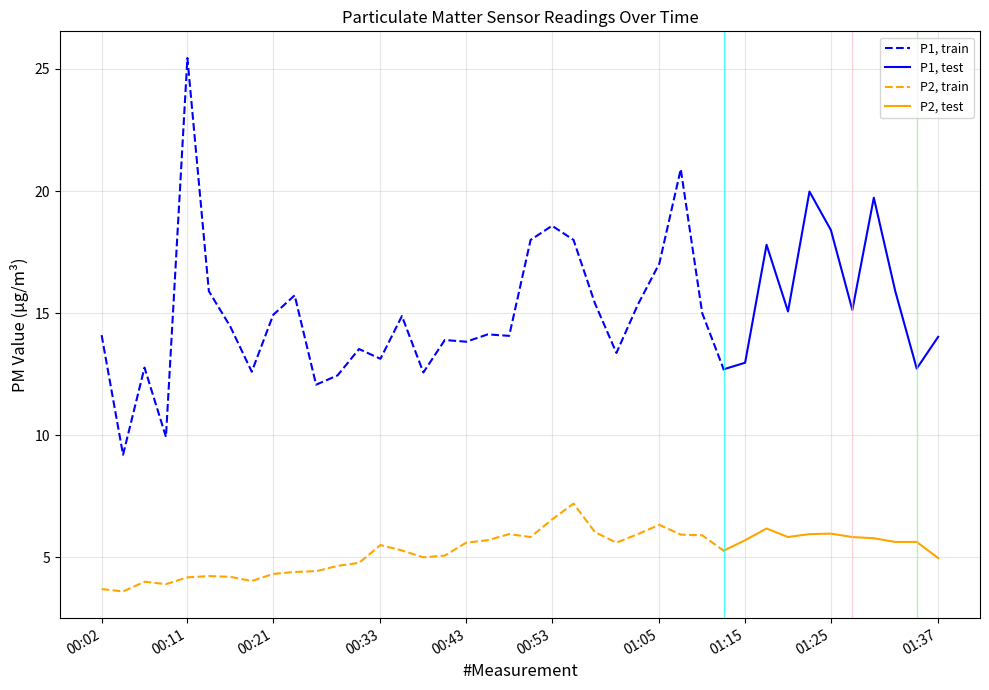

List the labels in order of P1 value, largest first.

00:11, 01:07, 01:22, 01:30, 00:53, 01:25, 00:50, 00:55, 01:17, 01:05, 00:14, 01:32, 00:24, 00:58, 01:03, 01:27, 01:20, 01:10, 00:21, 00:36, 00:16, 00:46, 00:02, 00:48, 01:37, 00:41, 00:43, 00:31, 01:00, 00:33, 01:15, 00:07, 01:34, 01:12, 00:19, 00:38, 00:29, 00:26, 00:09, 00:04